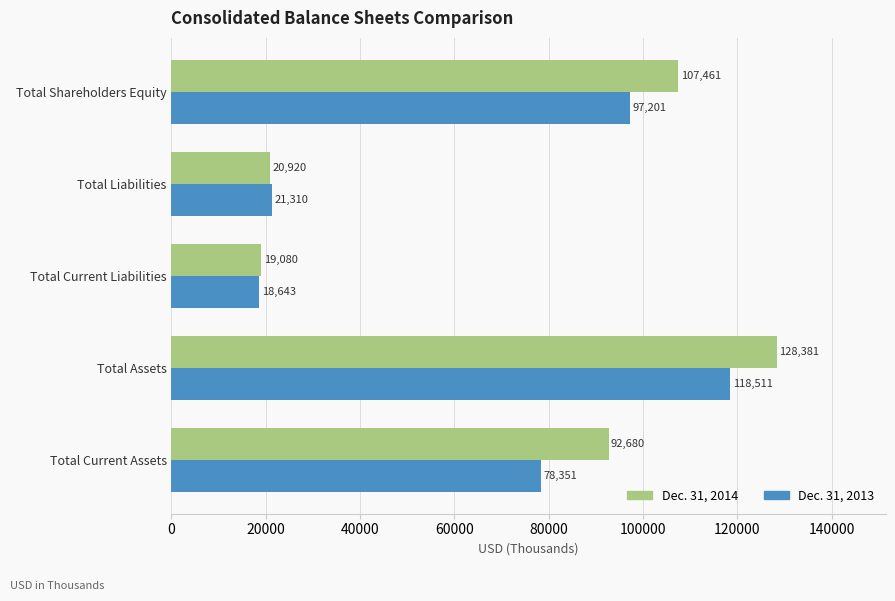

The Dec. 31, 2013 series shows 77318 at Total Assets. True or false?

False